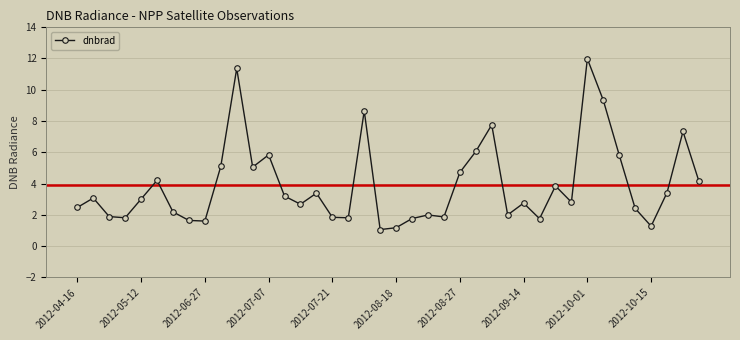

What is the maximum value shown in the chart?

12.0